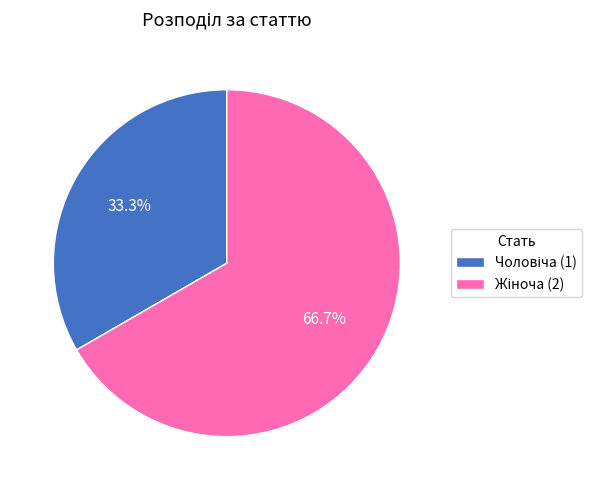

How many slices are in this pie chart?

2